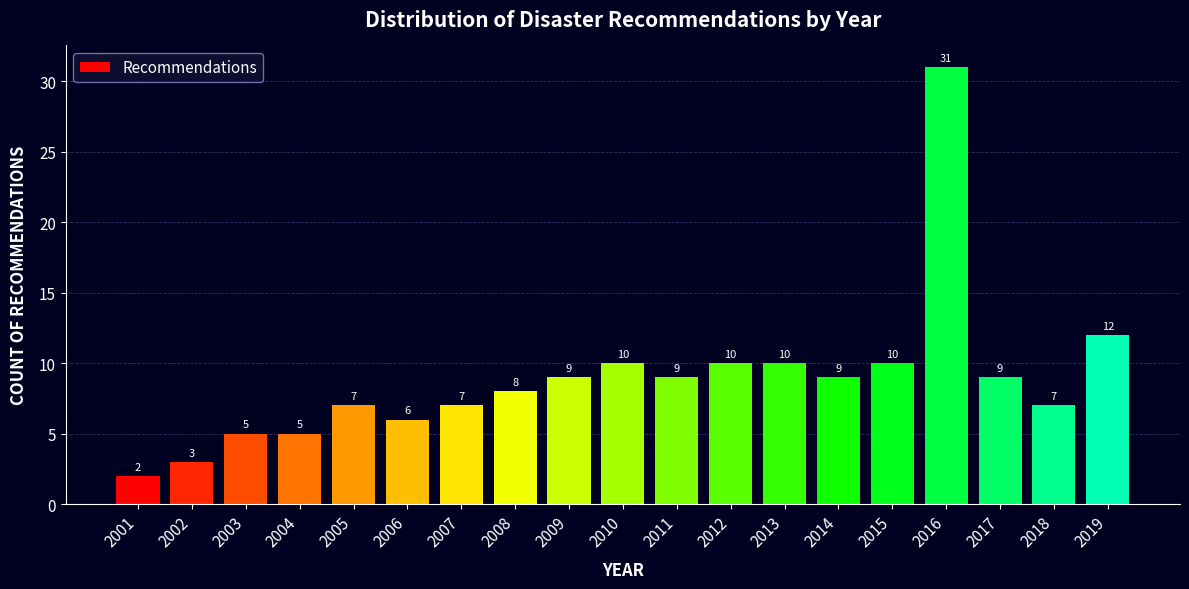

Reading right to left, what are all the values shown in this chart?

2019=12	2018=7	2017=9	2016=31	2015=10	2014=9	2013=10	2012=10	2011=9	2010=10	2009=9	2008=8	2007=7	2006=6	2005=7	2004=5	2003=5	2002=3	2001=2